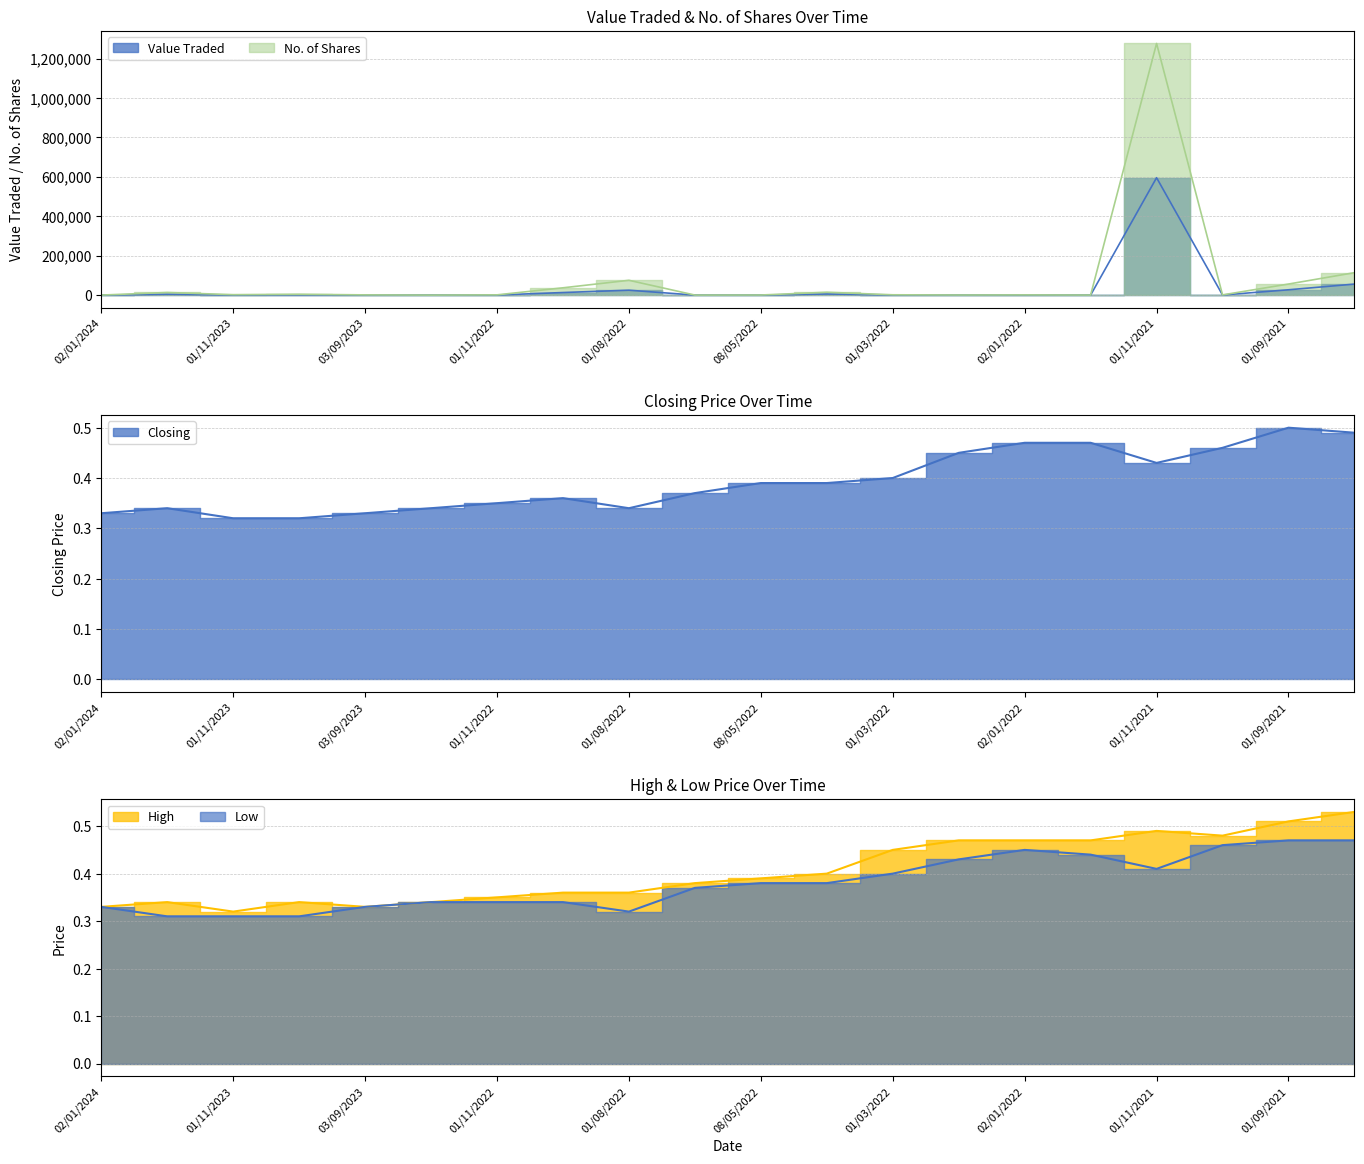

Is the value of Closing at 03/12/2023 greater than the value of No. of Shares at 01/09/2021?

No